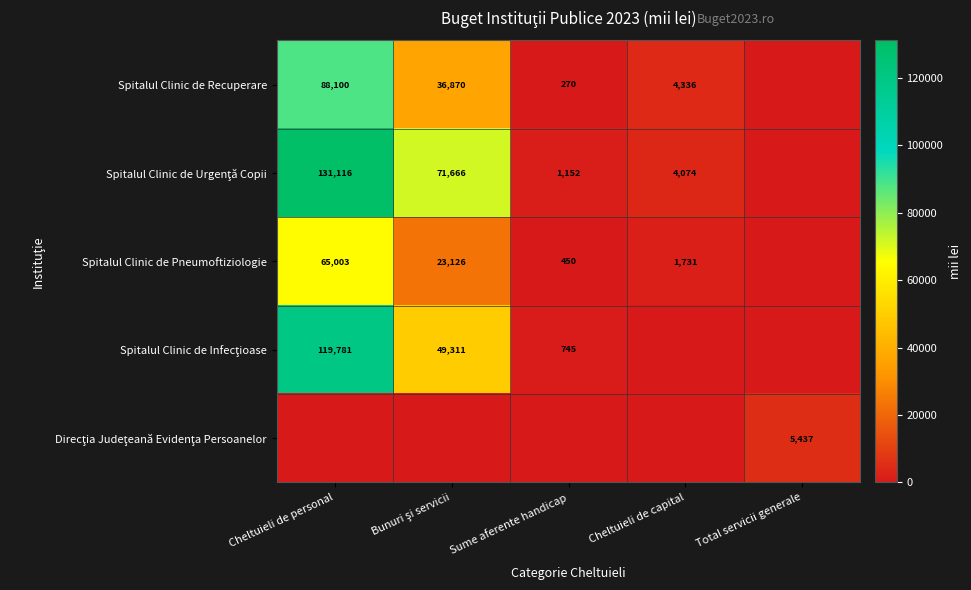

The value of Spitalul Clinic de Pneumoftiziologie at Cheltuieli de personal is 100130. True or false?

False